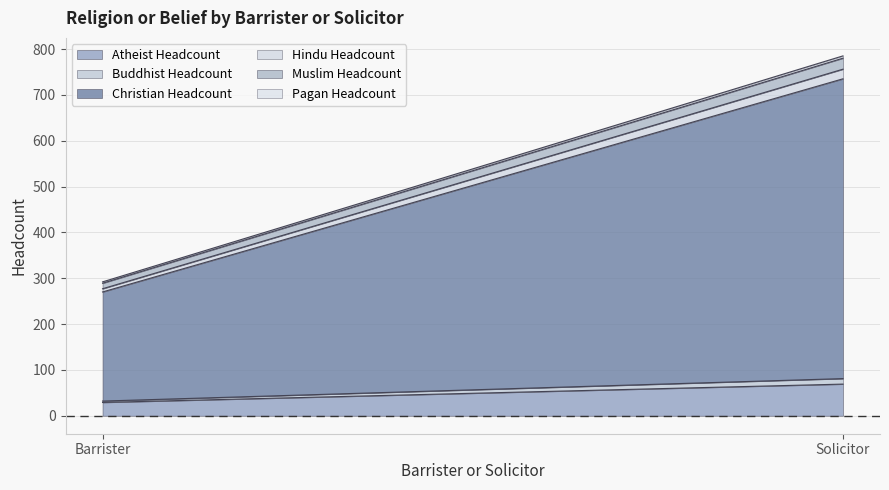

What is the spread (max minus min) of values at Barrister?

235